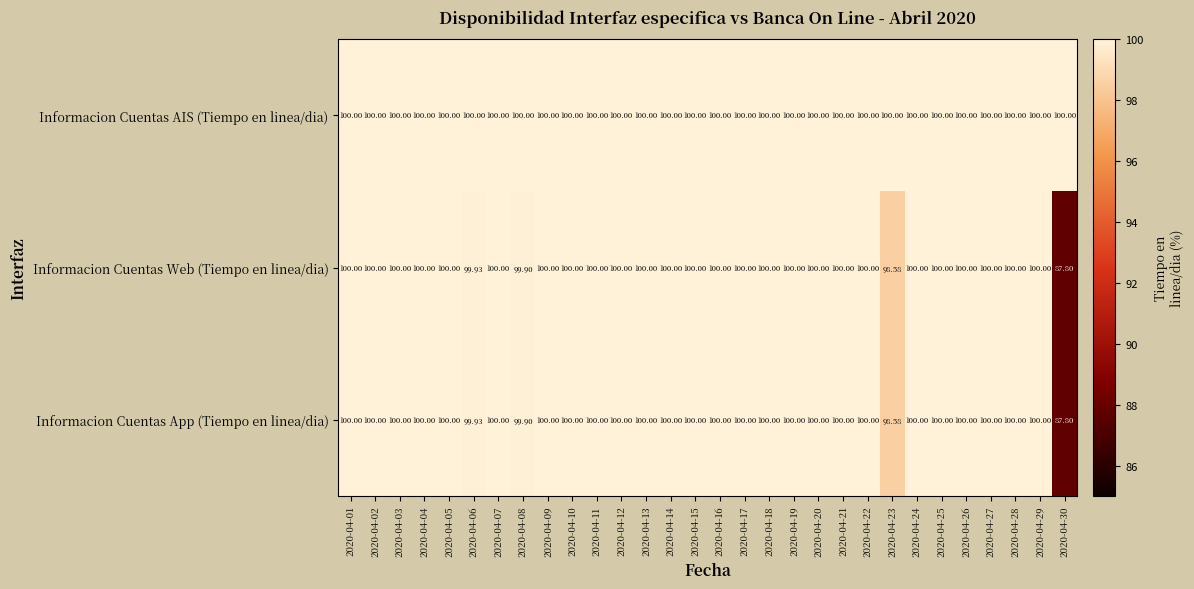

Which series has the largest total across all categories?

Informacion Cuentas AIS (Tiempo en linea/dia)